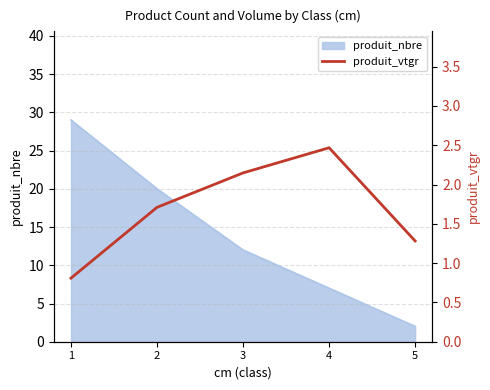

How many lines are shown in the chart?

1